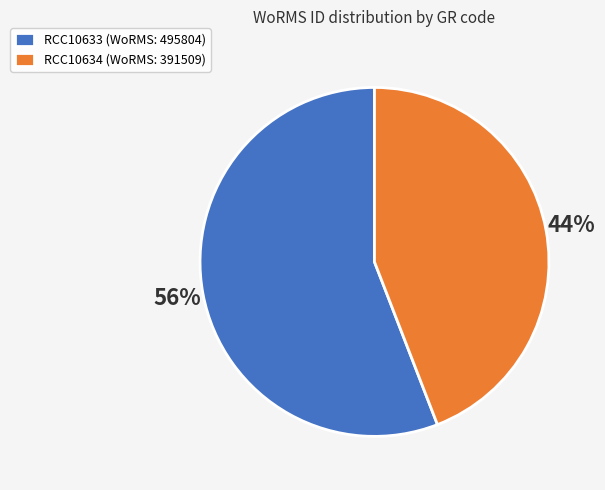

To the nearest percent, what portion does RCC10633 represent?

56%